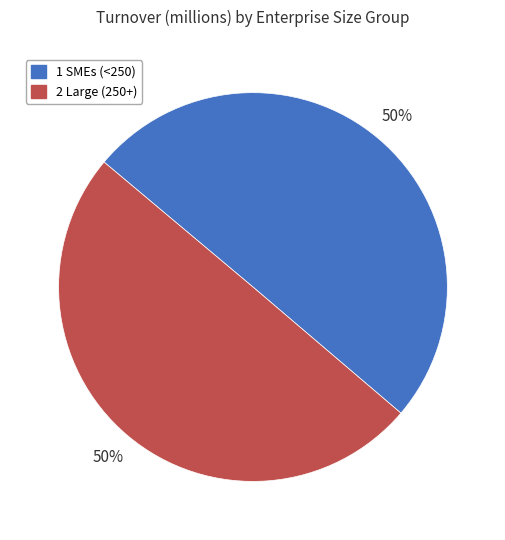

To the nearest percent, what percentage of the pie is 1 SMEs (<250)?

50%